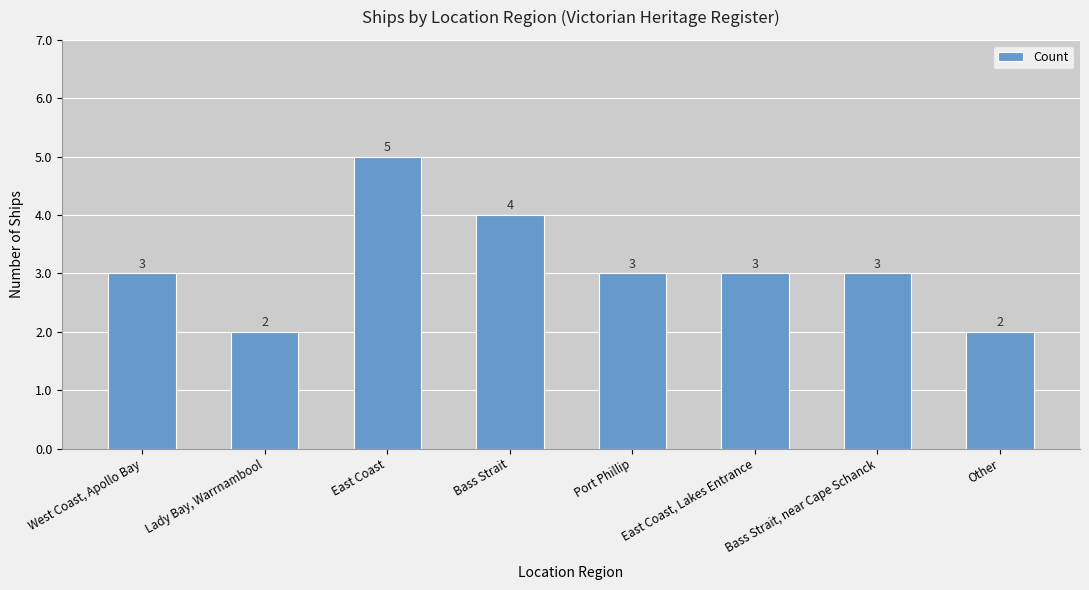

What is the label of the 8th bar from the right?

West Coast, Apollo Bay